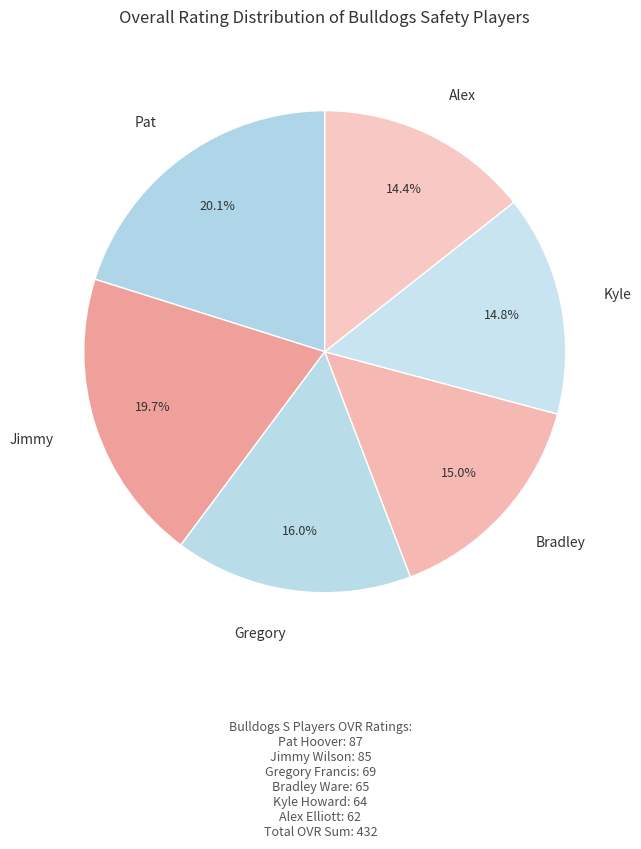

Count the number of slices in the pie.

6